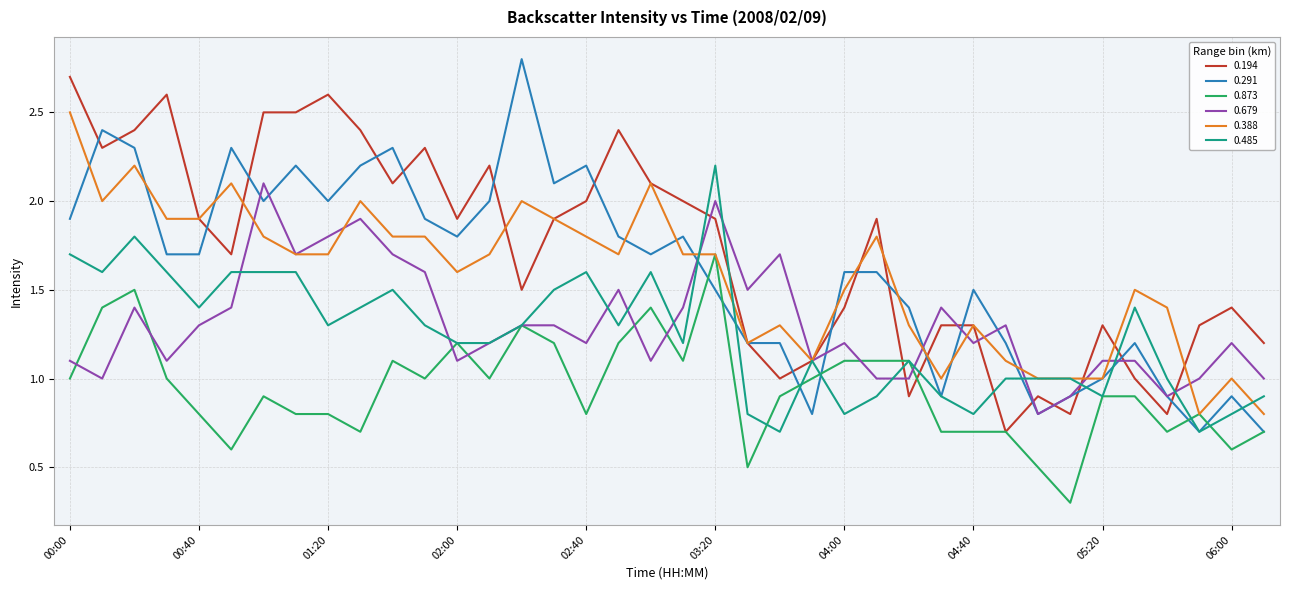

Which series has the largest total across all categories?

0.194